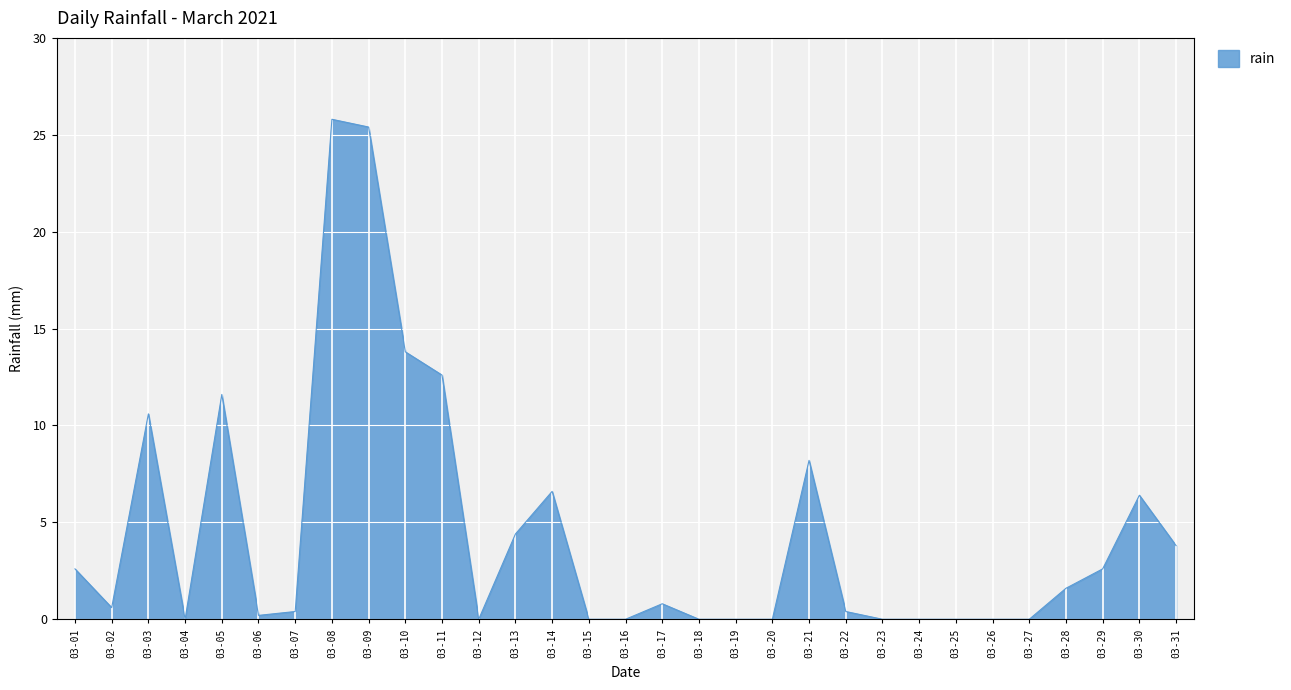

What is the difference between the values at 03-04 and 03-29?

2.6